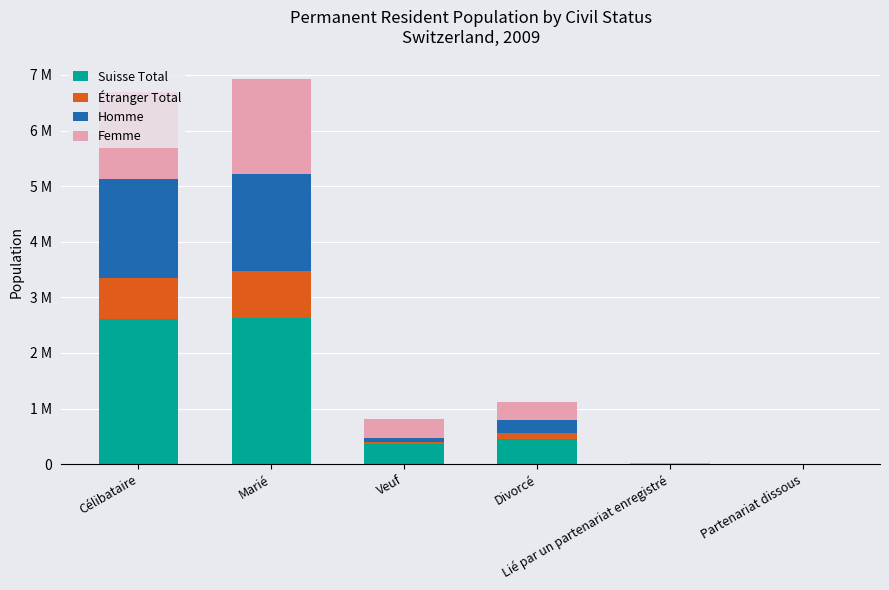

What are all the series names shown in the legend?

Suisse Total, Étranger Total, Homme, Femme